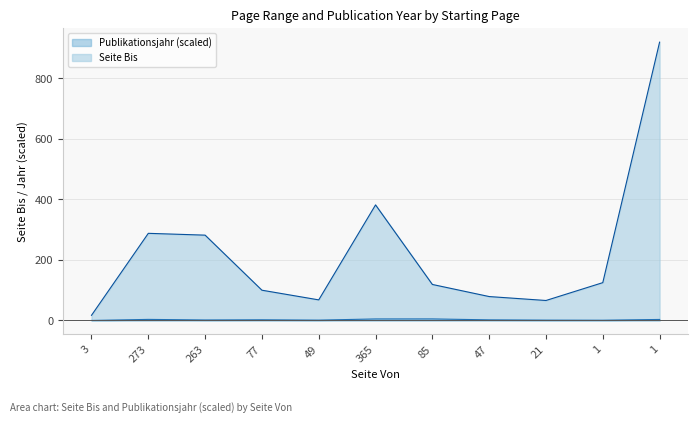

Count the number of categories in the chart.

11